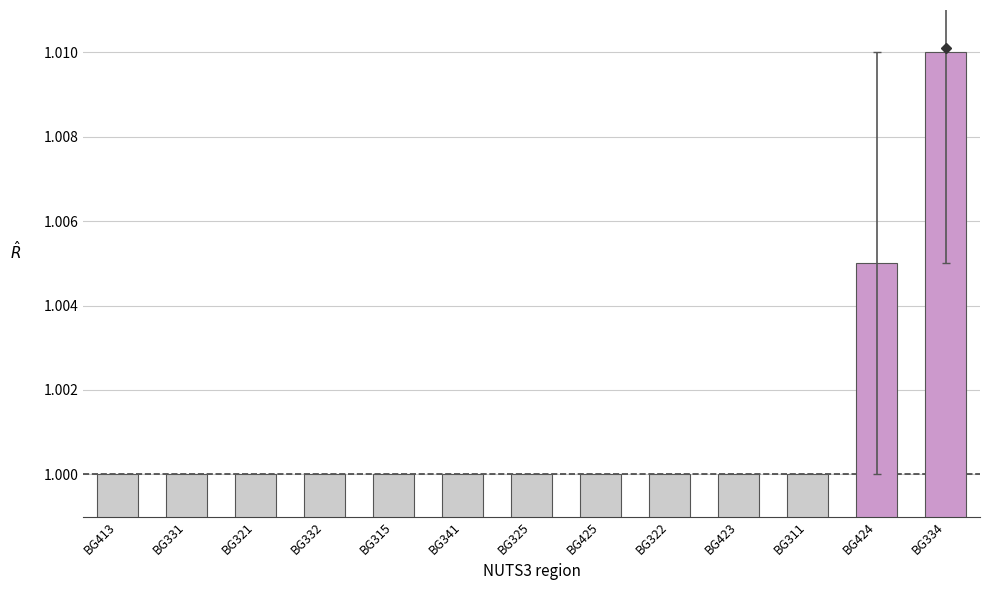

What is the sum of all values?

13.0